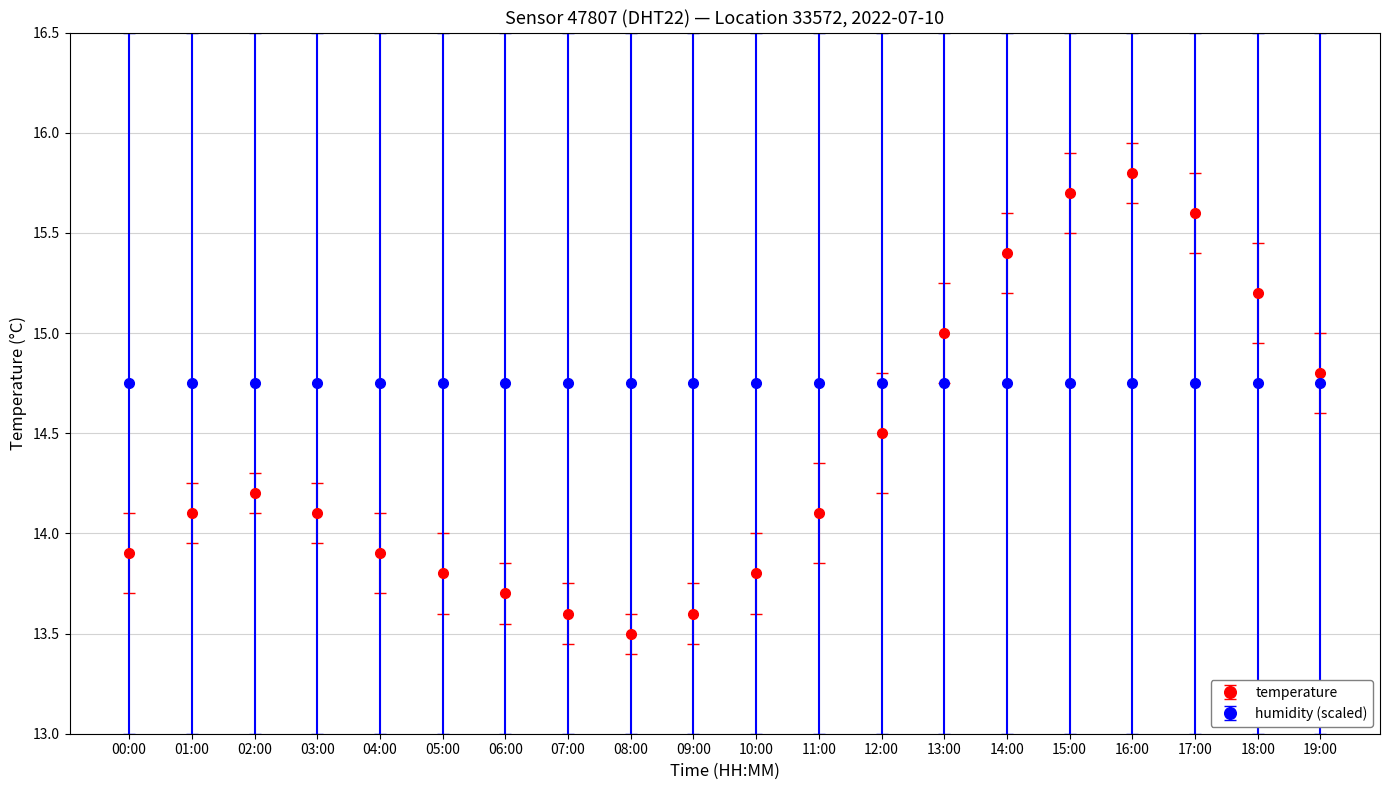

Between 10:00 and 18:00, which series saw the biggest shift?

temperature